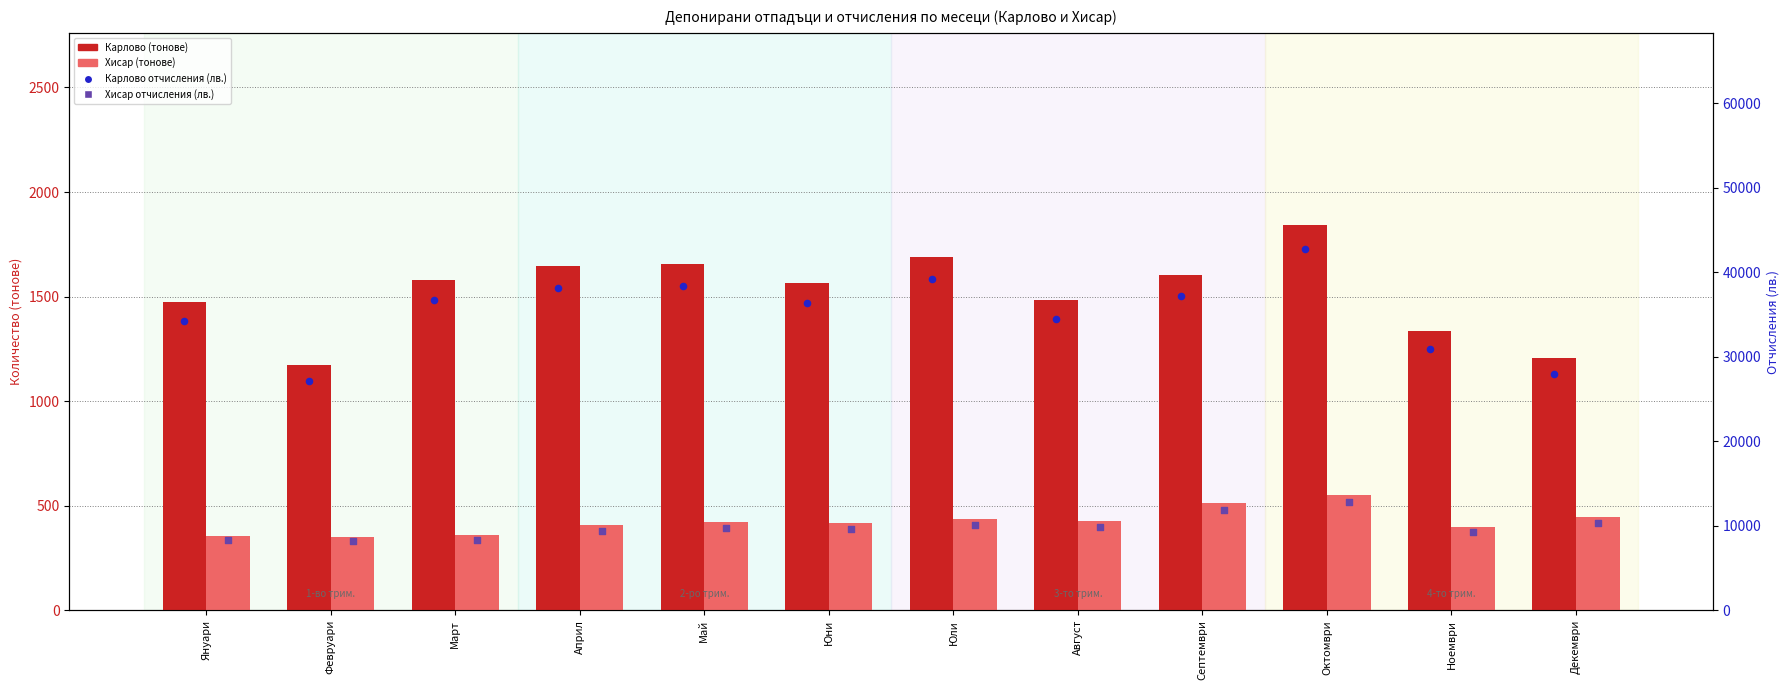

Which series contains the highest Y value?

Карлово отчисления (лв.)